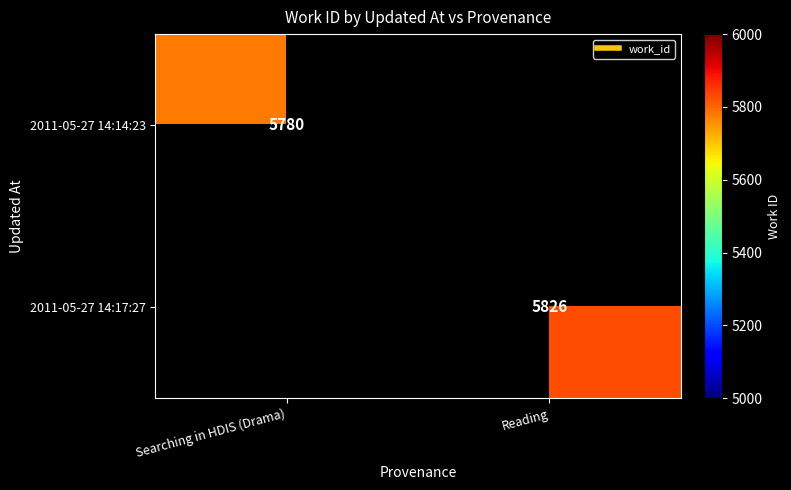

At how many categories does at least one series exceed 5809?

1